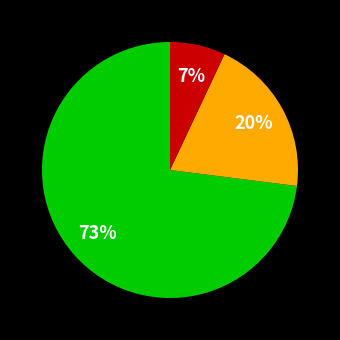

Is there any slice that represents more than half of the pie?

Yes